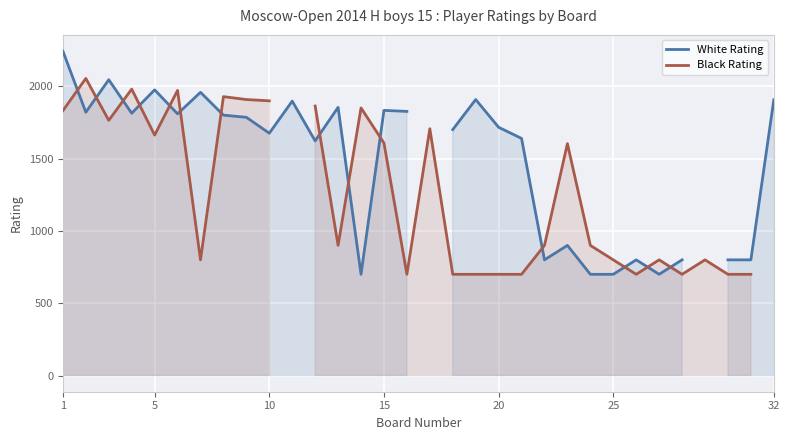

What is the maximum value for White Rating?

2244.0